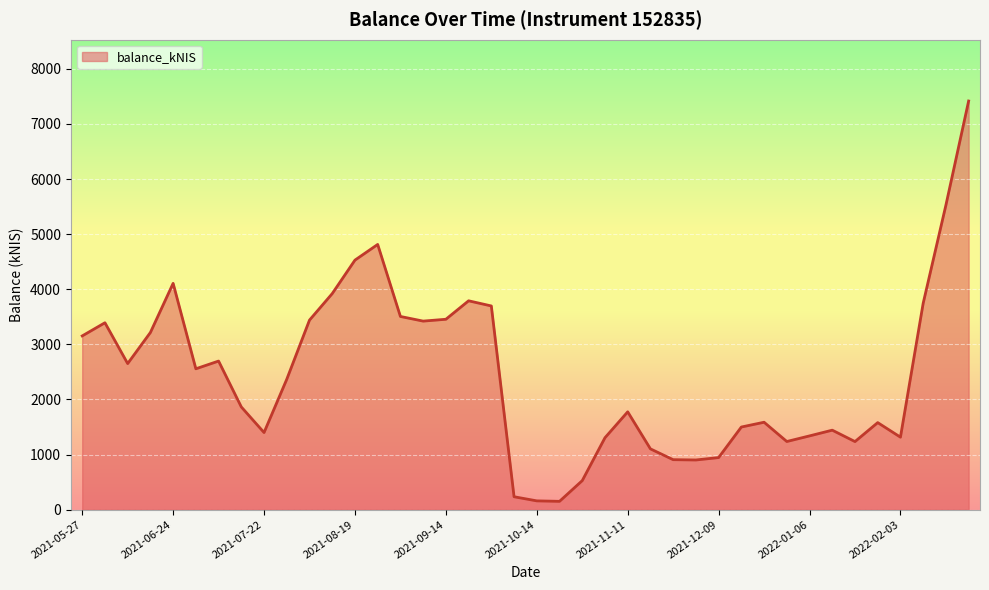

What is the average value?

2447.6